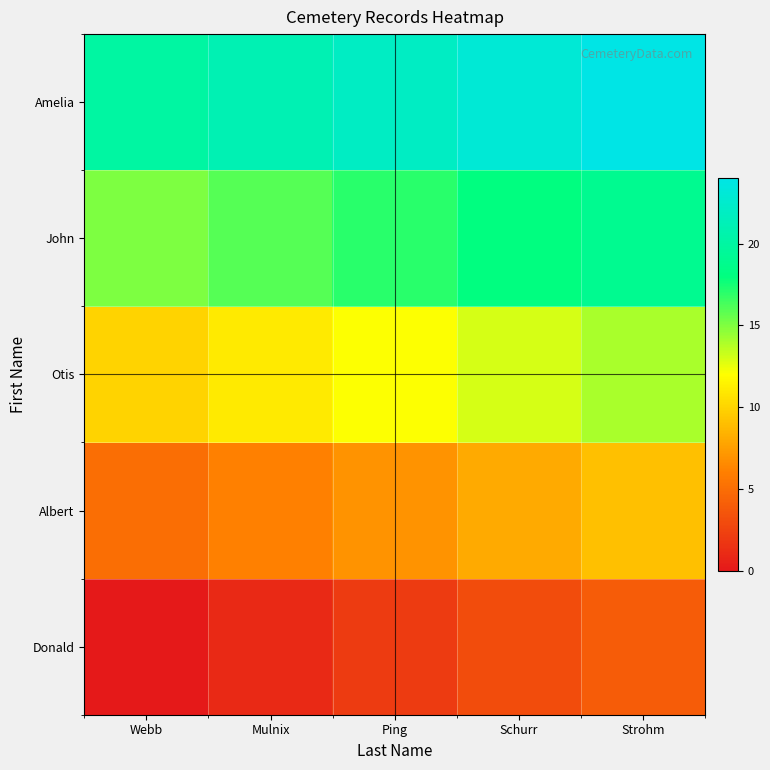

How many series are shown in this chart?

5